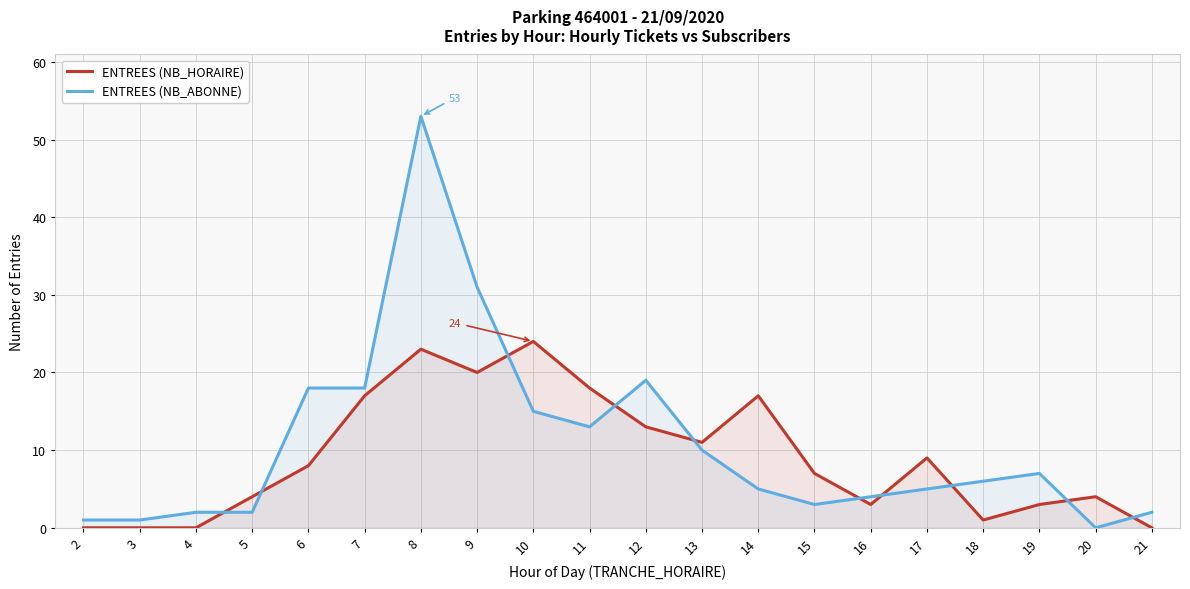

Rank the categories by ENTREES (NB_HORAIRE) value from highest to lowest.

10, 8, 9, 11, 7, 14, 12, 13, 17, 6, 15, 5, 20, 16, 19, 18, 2, 3, 4, 21